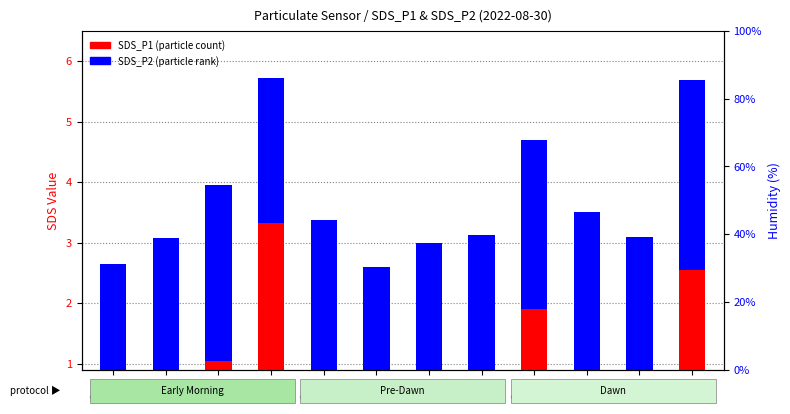

Which label corresponds to the smallest value in the chart?

00:02